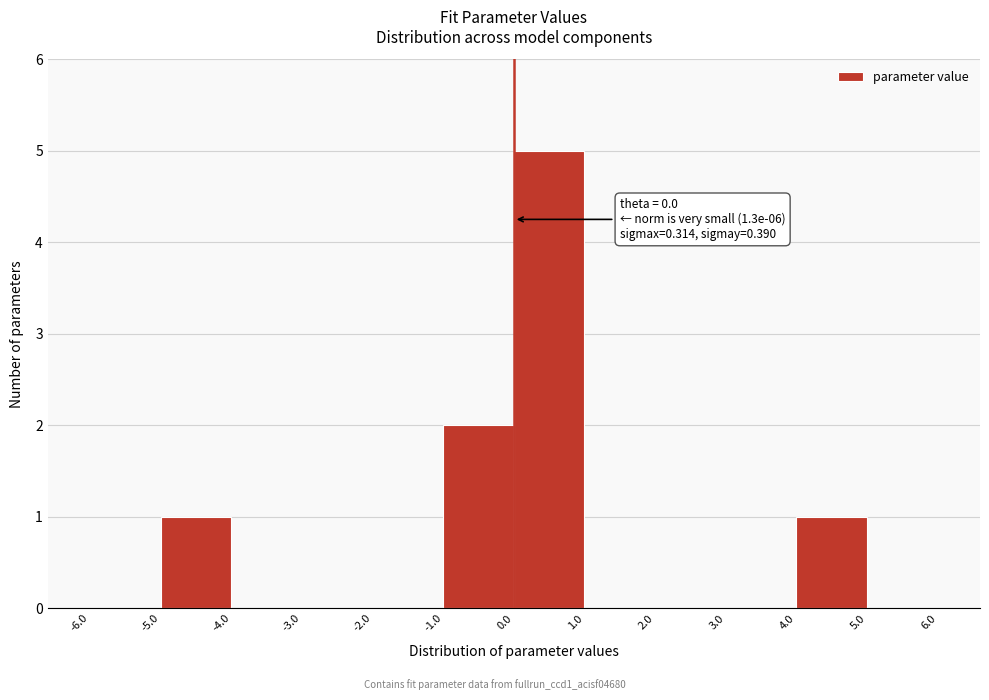

Which range on the x-axis has the tallest bar?

0.0 to 1.0